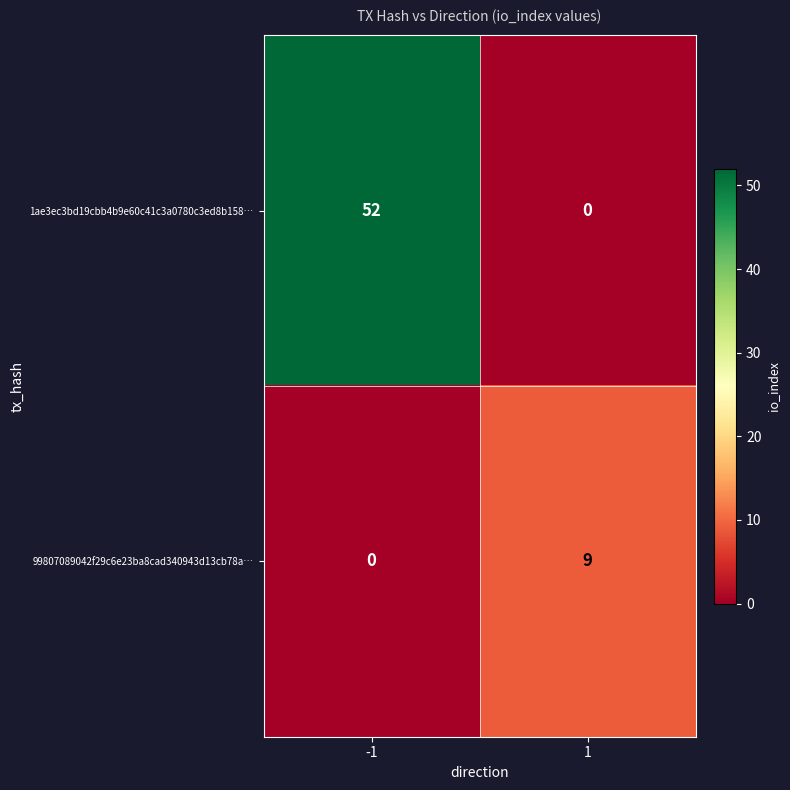

What is the sum of the 99807089042f29c6e23ba8cad340943d13cb78a… values at -1 and 1?

9